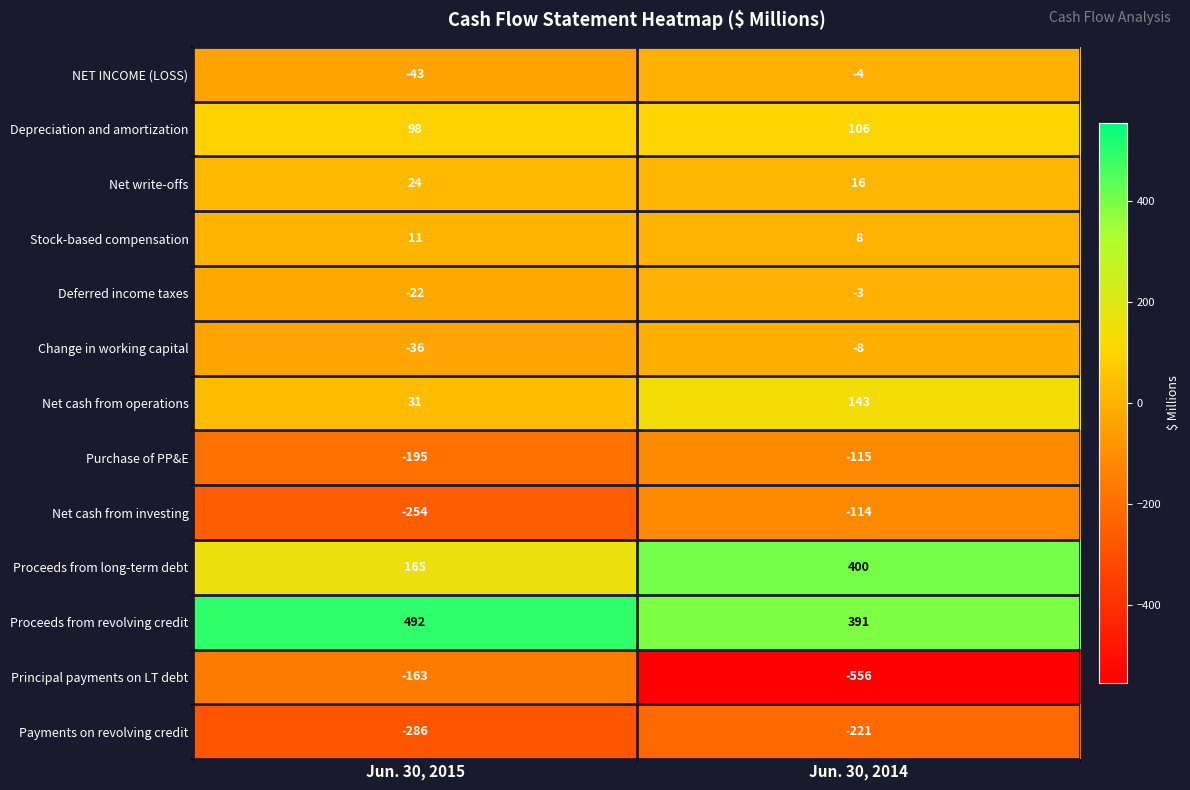

Which series has the largest total across all categories?

Proceeds from revolving credit